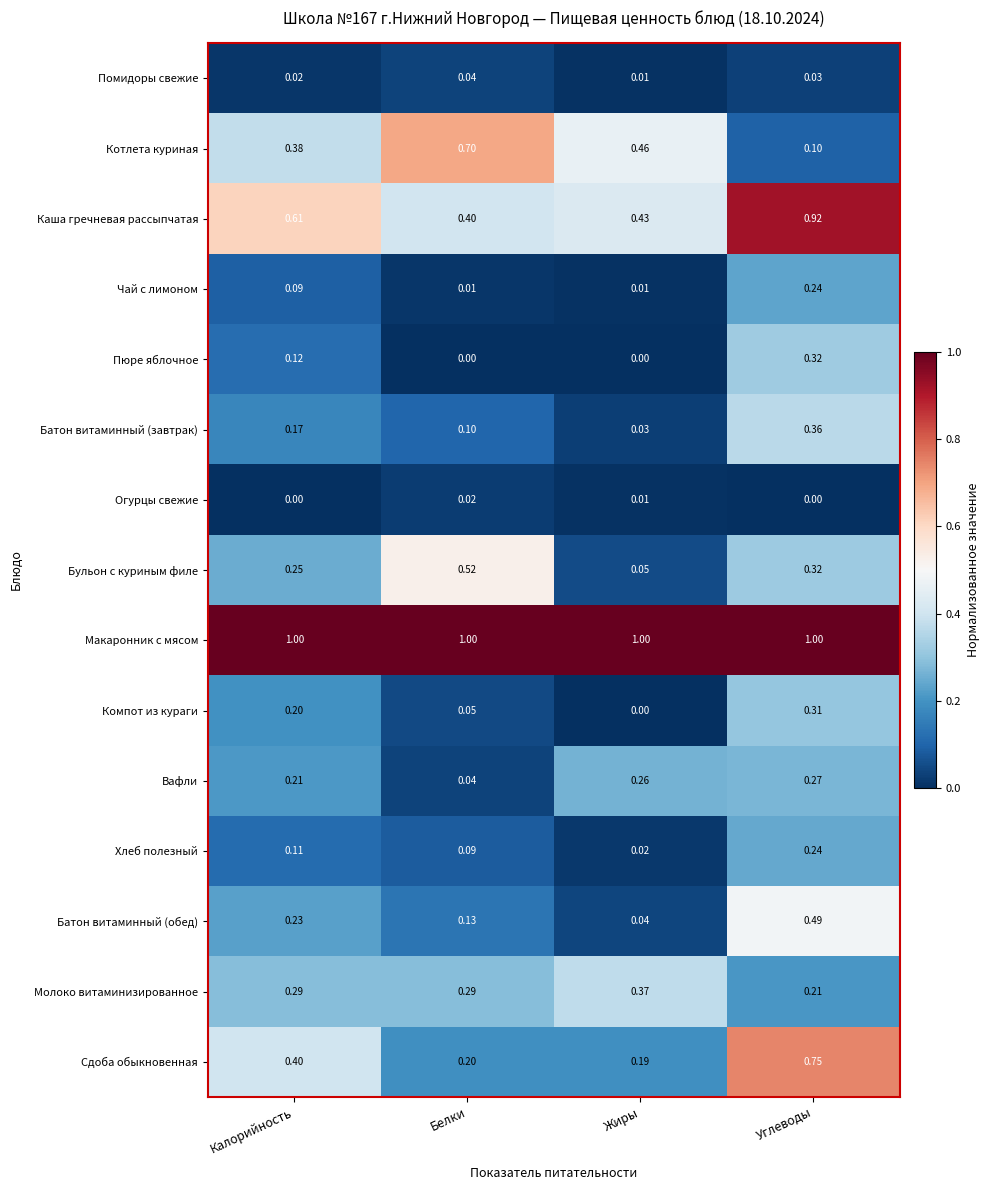

At which category is the sum across all series the highest?

Углеводы